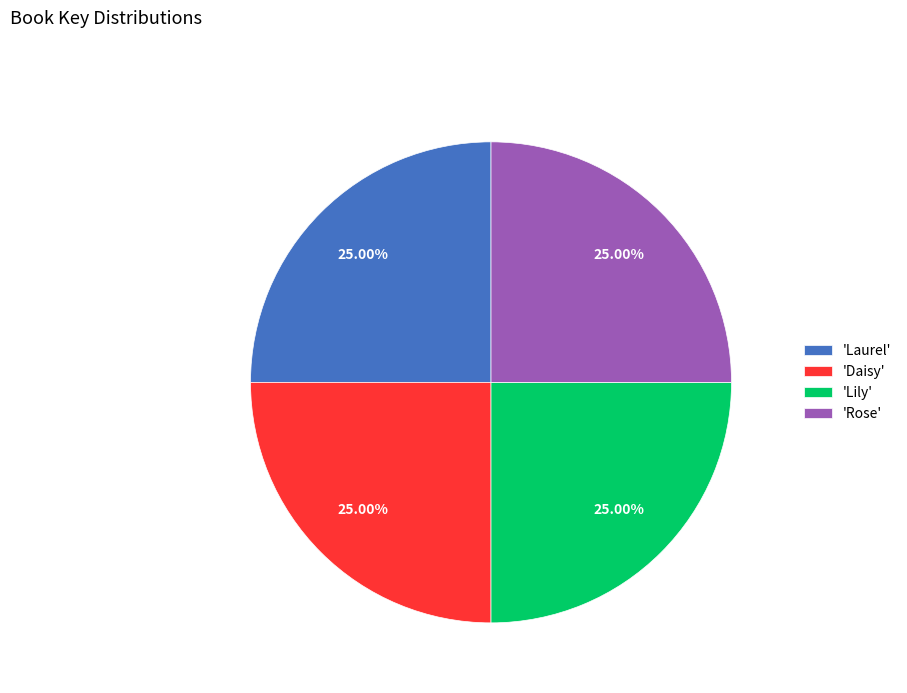

How many segments does this pie chart have?

4